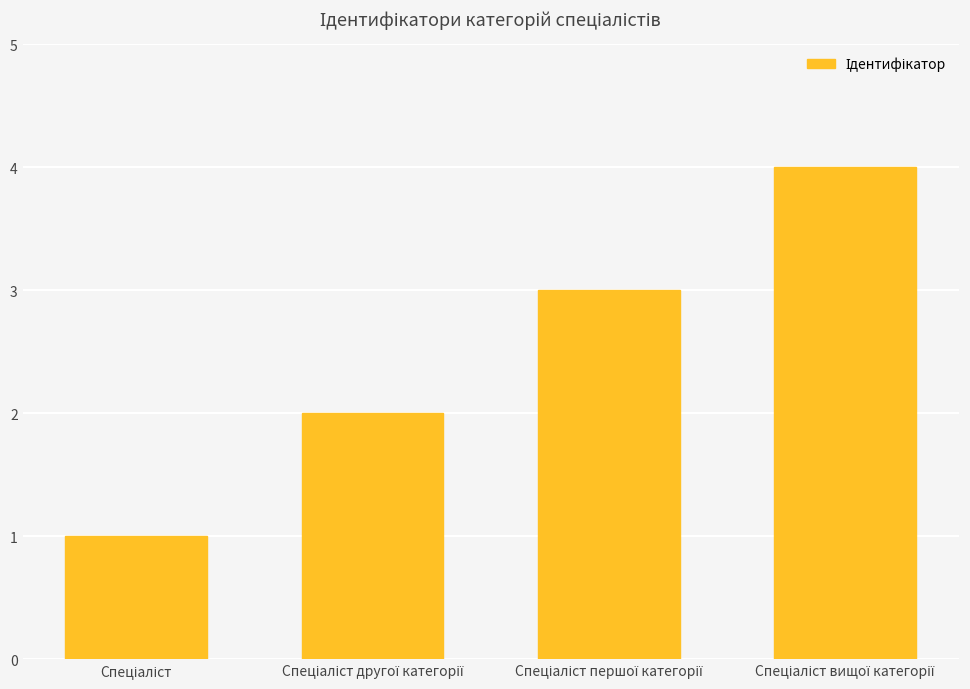

What is the greatest value displayed?

4